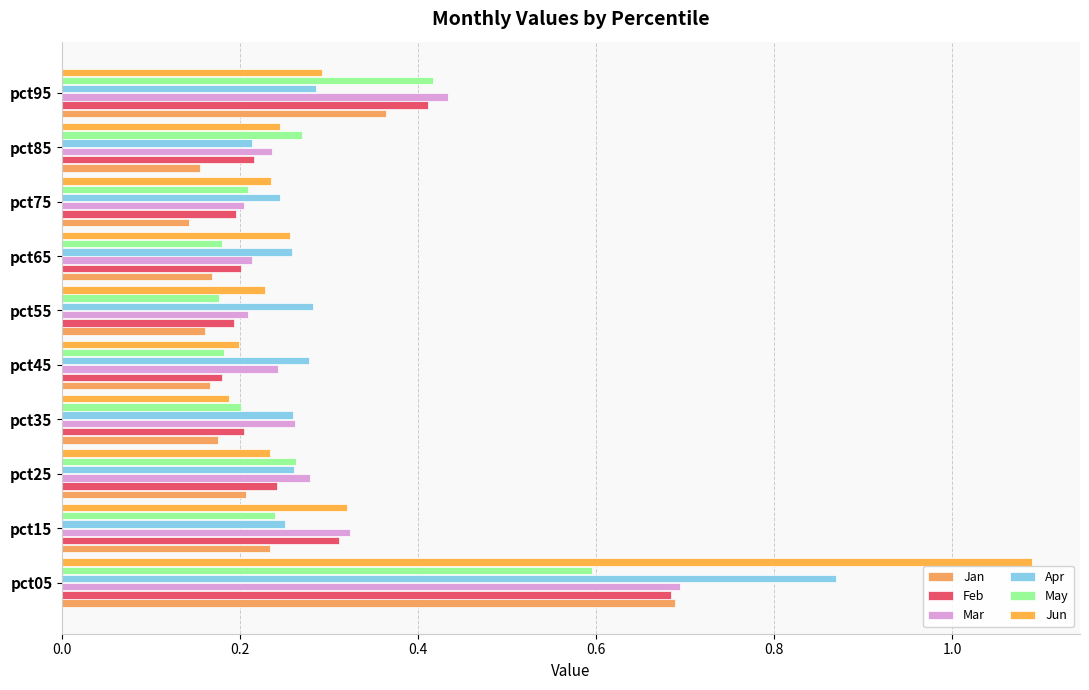

What is the maximum value shown in the chart?

1.1